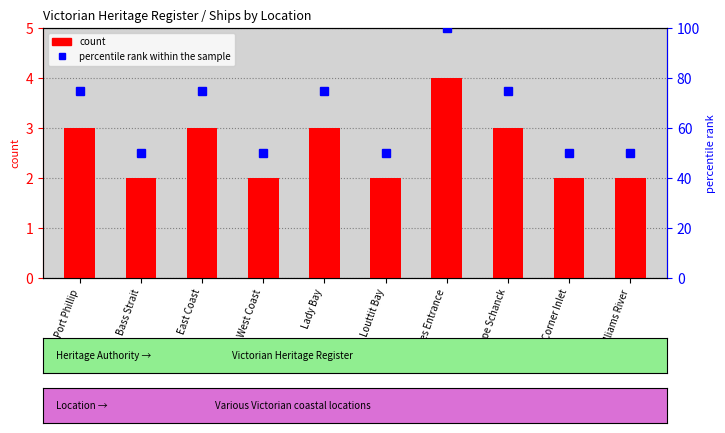

The percentile rank within the sample series shows 50 at Corner Inlet. True or false?

True